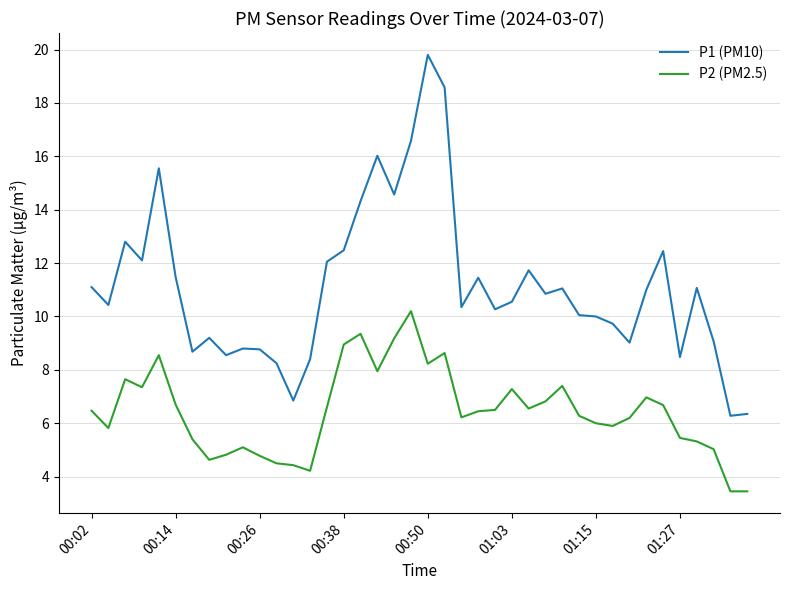

Rank the series by their average value, from highest to lowest.

P1 (PM10), P2 (PM2.5)